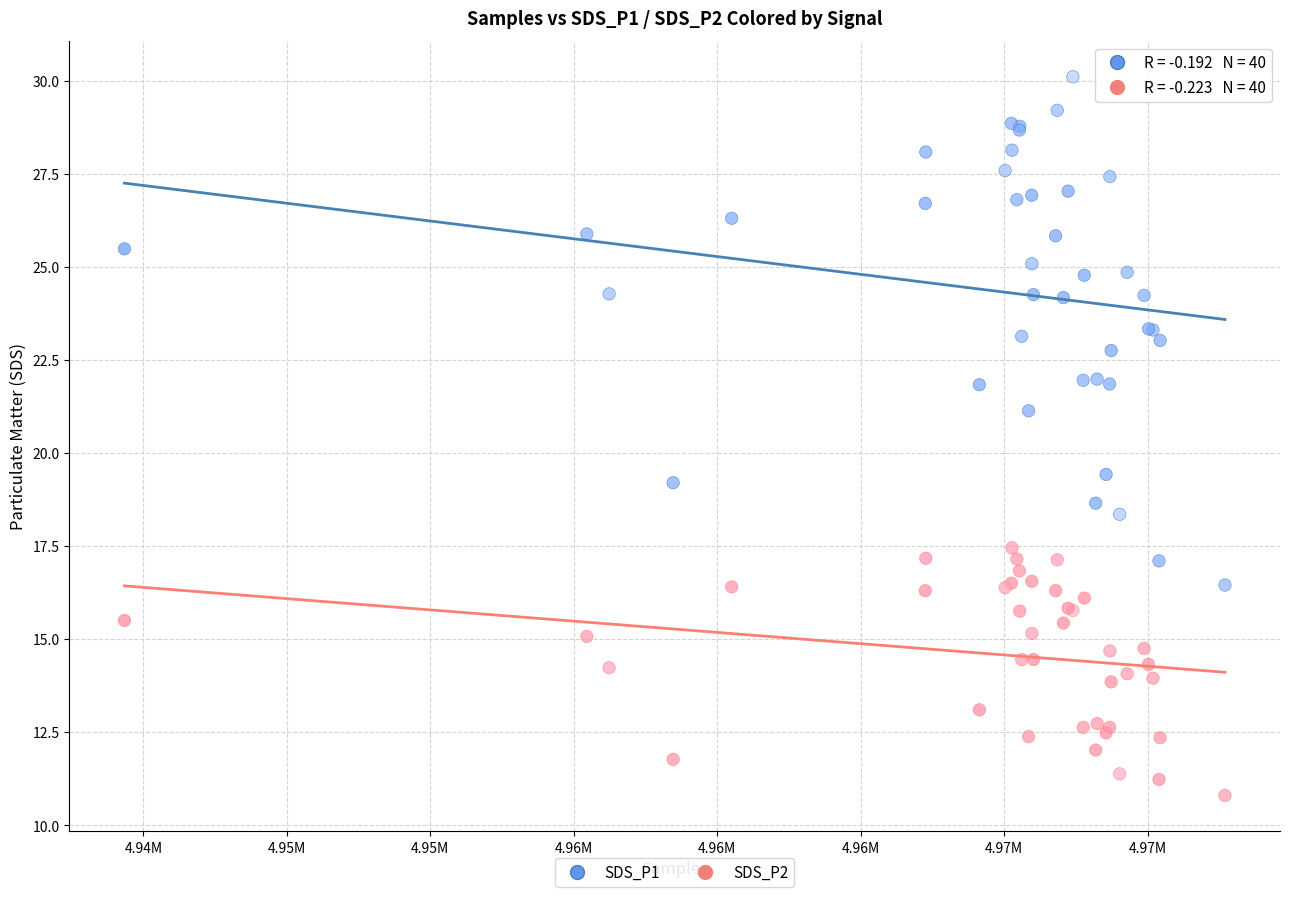

Which series contains the highest Y value?

SDS_P1